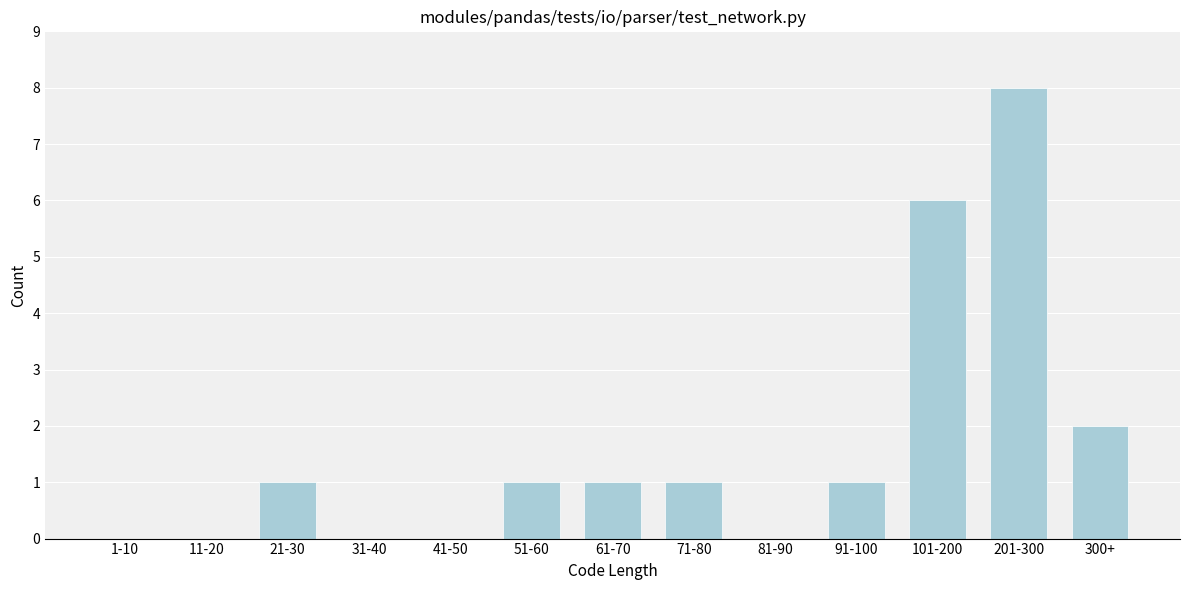

Reading right to left, transcribe all the data shown in this chart.

300+=2	201-300=8	101-200=6	91-100=1	81-90=0	71-80=1	61-70=1	51-60=1	41-50=0	31-40=0	21-30=1	11-20=0	1-10=0